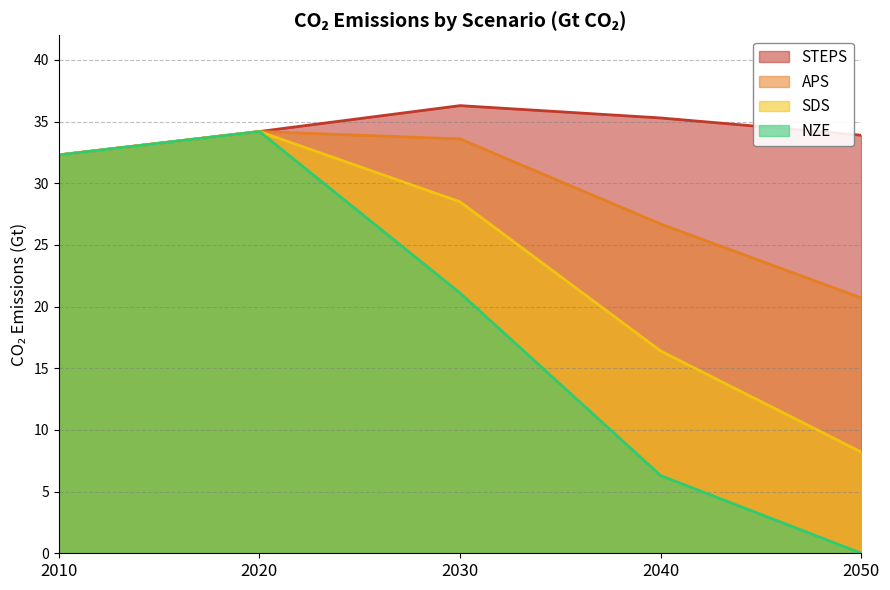

Where does the APS series first go above 32?

2010